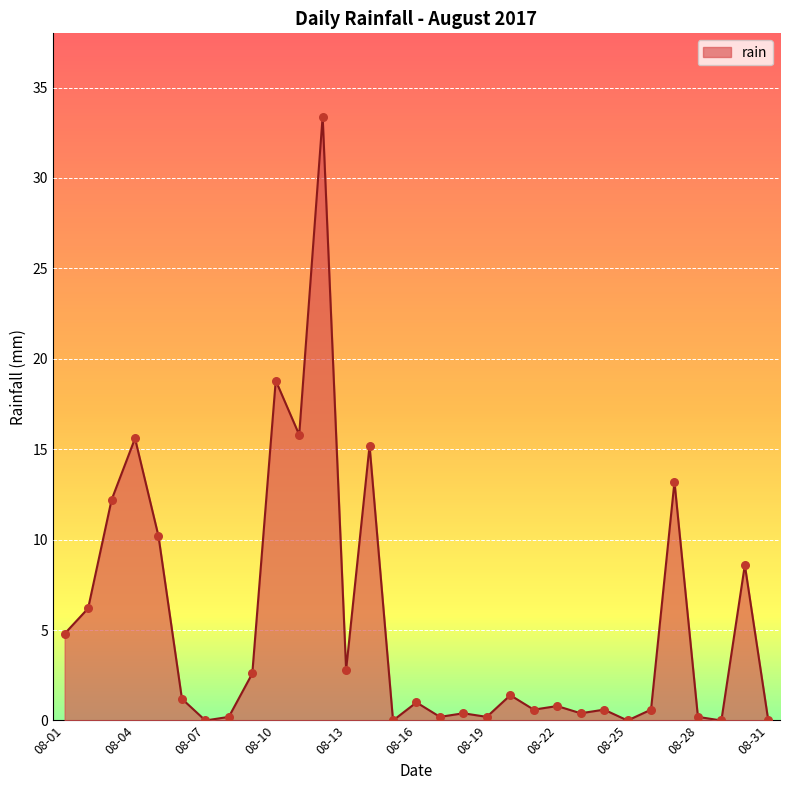

What is the maximum value shown in the chart?

33.4